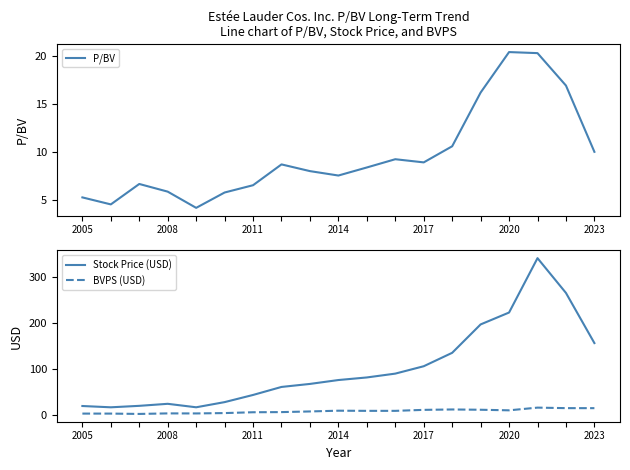

Is it true that BVPS (USD) equals 4.7 at 2011?

False